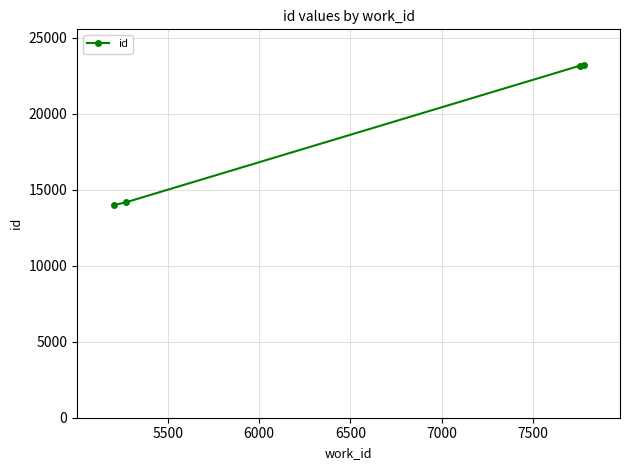

What is the smallest value displayed?

13991